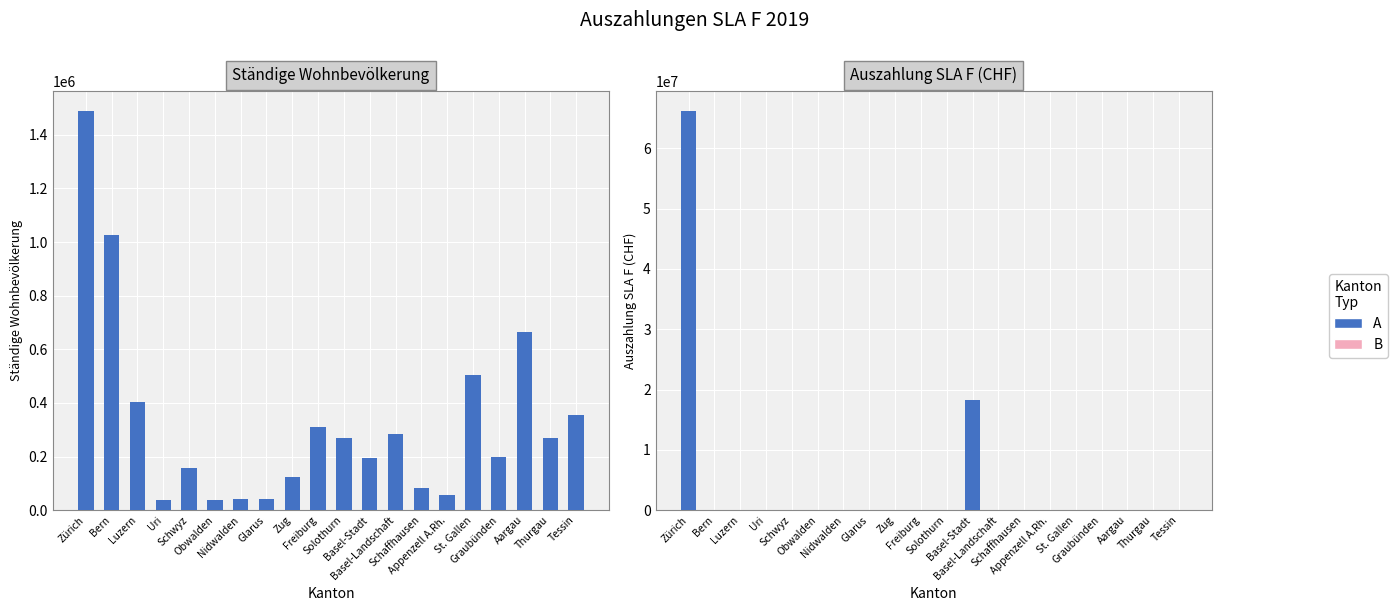

True or false: the data shows 0.0 at Freiburg.

True